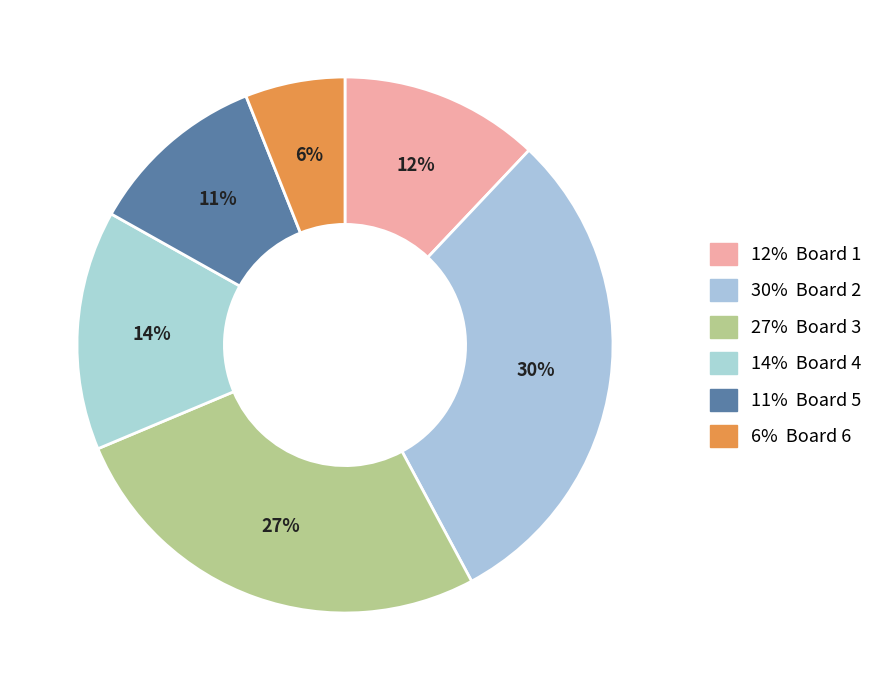

Which category has the biggest portion of the pie?

Board 2